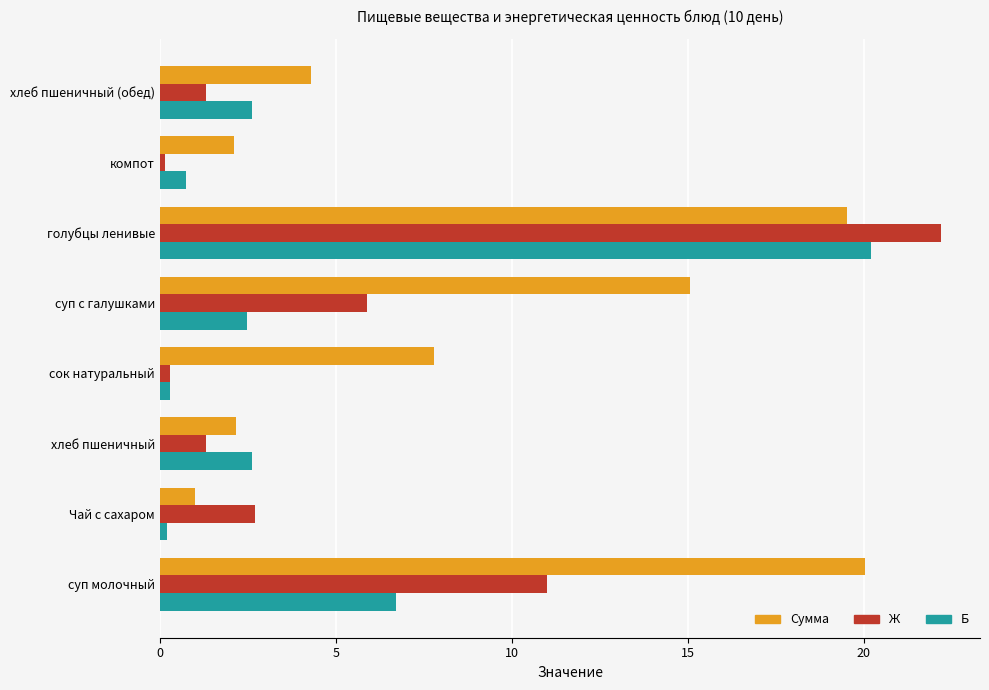

Rank the series by their average value, from highest to lowest.

Сумма, Ж, Б